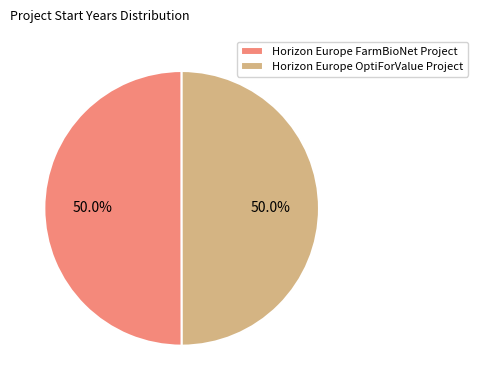

What is the ratio of the value at Horizon Europe OptiForValue Project to the value at Horizon Europe FarmBioNet Project?

1.0